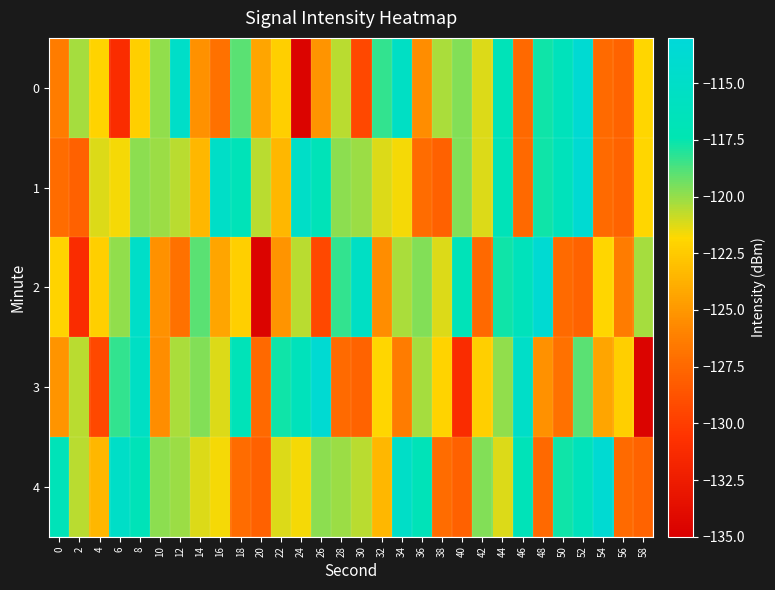

At 48, list the series in order from largest to smallest.

2, 0, 1, 3, 4